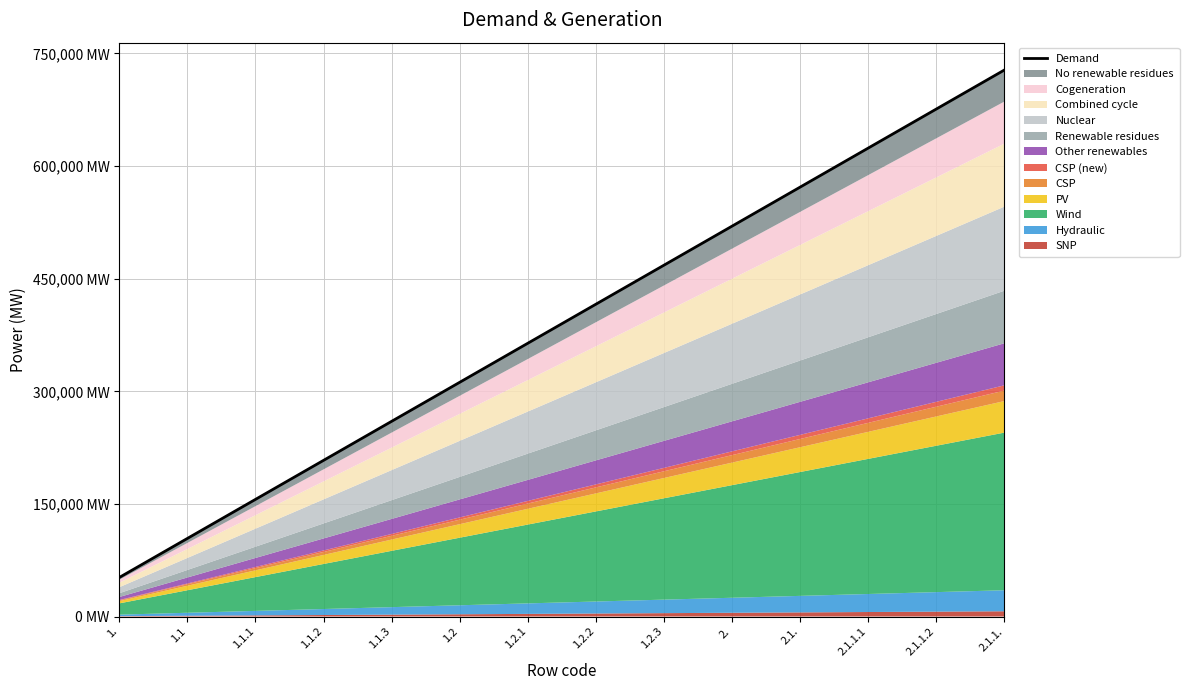

Between 1.2.2 and 2.1.1., which is larger?

2.1.1.